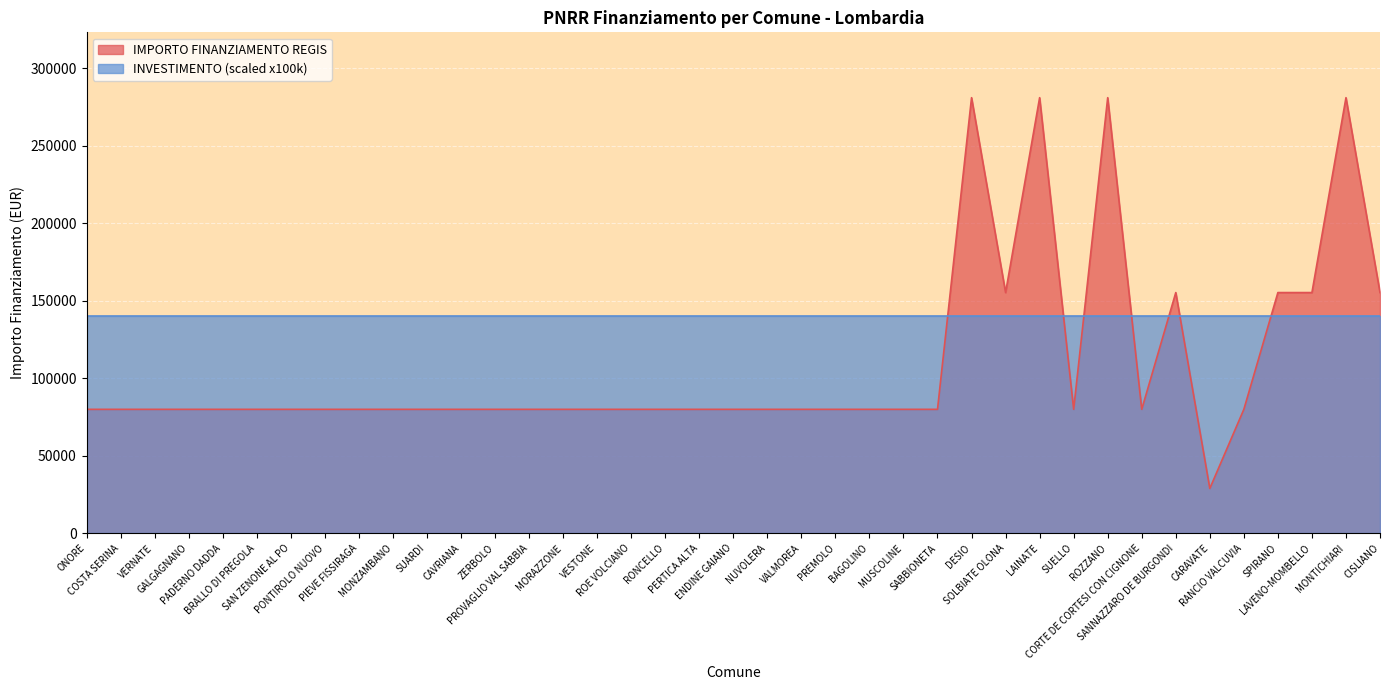

What is the minimum value shown in the chart?

28902